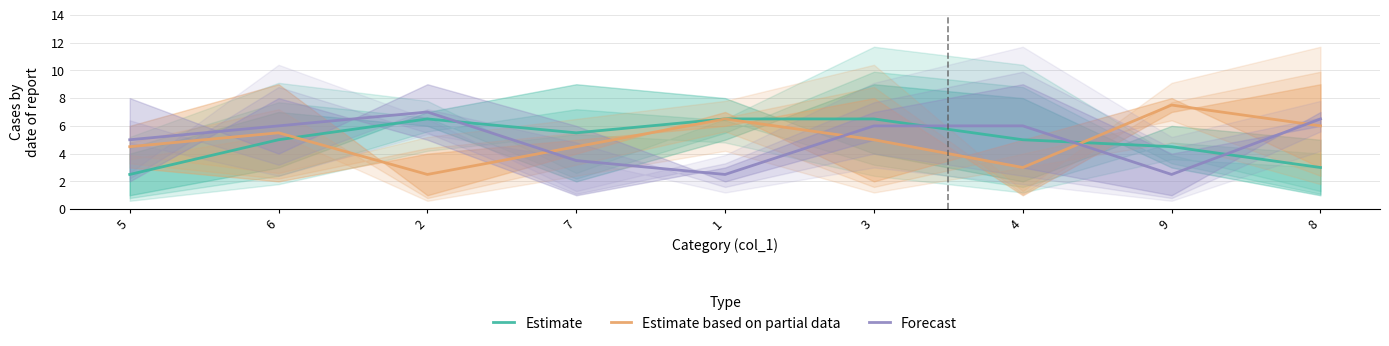

Which series has the widest spread of values?

Estimate based on partial data